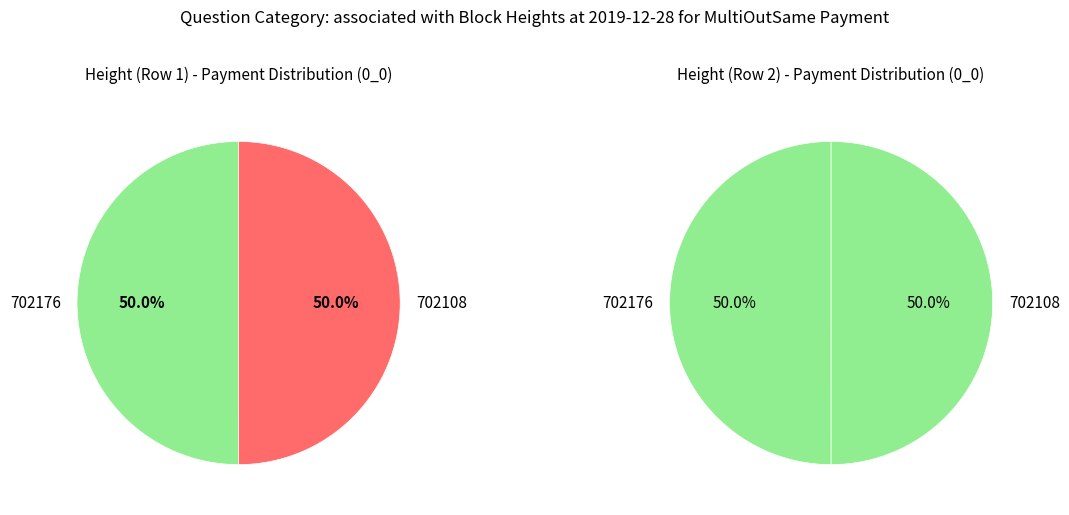

The 702108 slice represents 42% of the pie. True or false?

False